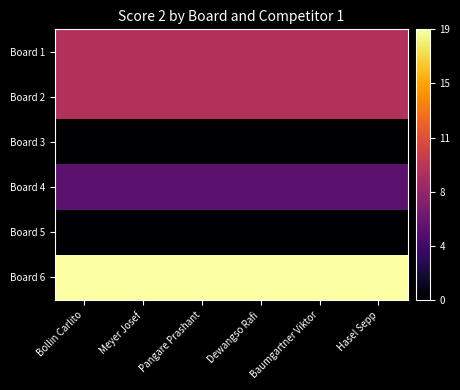

At how many categories does at least one series exceed 2?

6